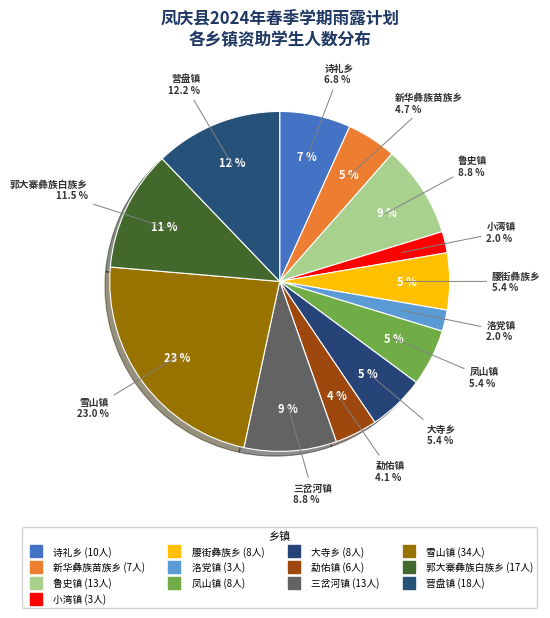

Is there a majority slice in this chart?

No